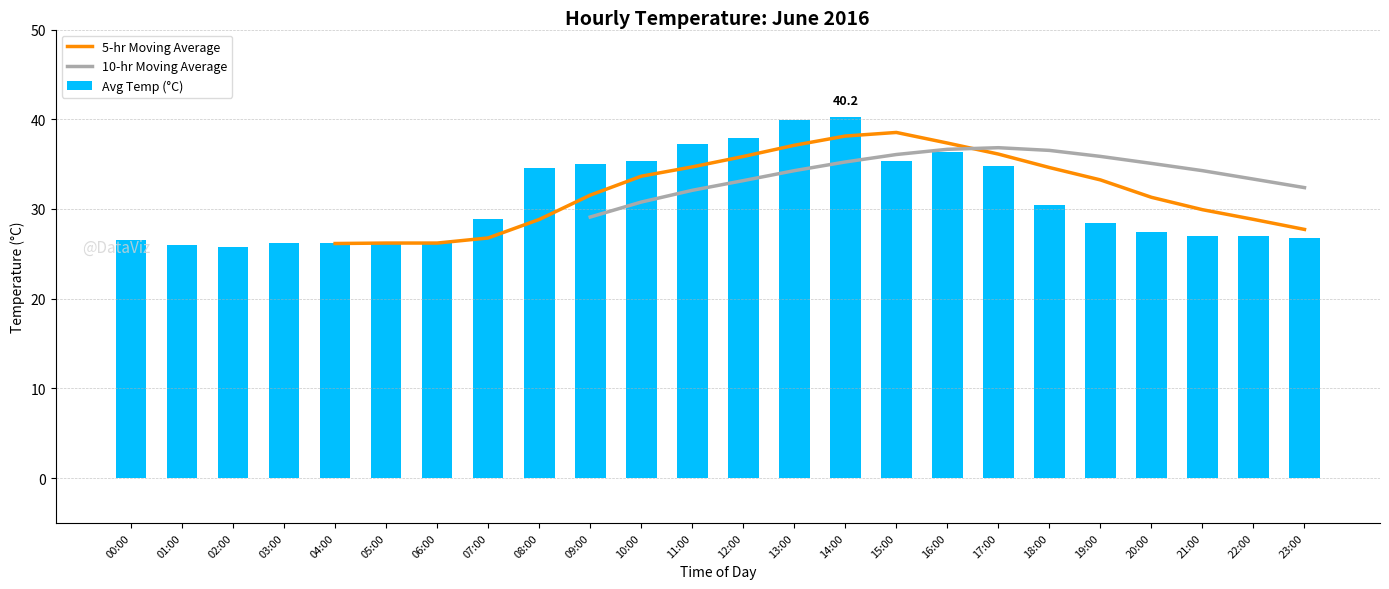

What position from the right is 16:00?

8